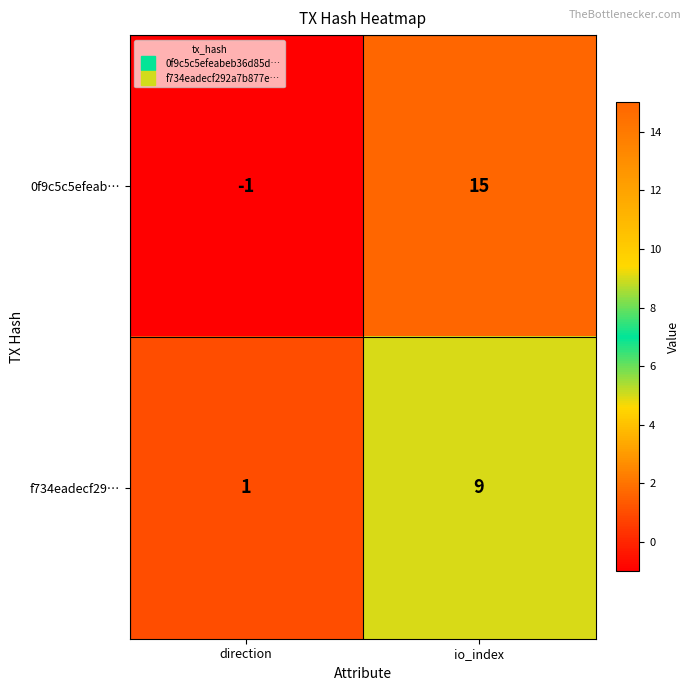

Between direction and io_index, which series saw the biggest shift?

0f9c5c5efeab…